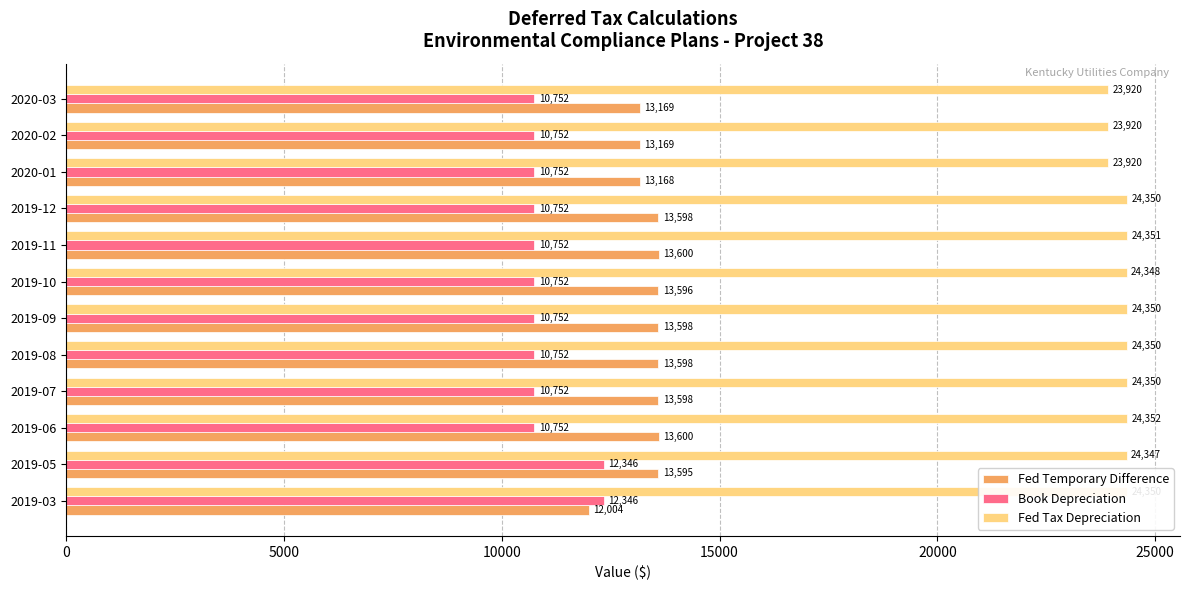

At which category is the sum across all series the highest?

2019-05